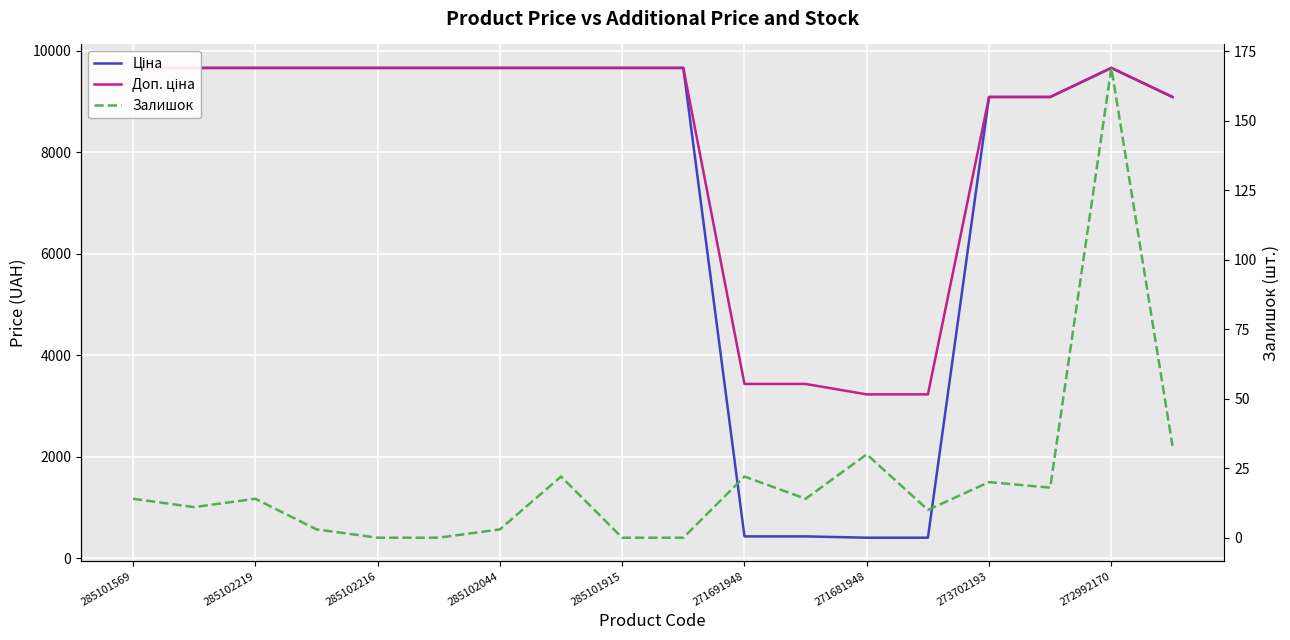

How many lines are shown in the chart?

3